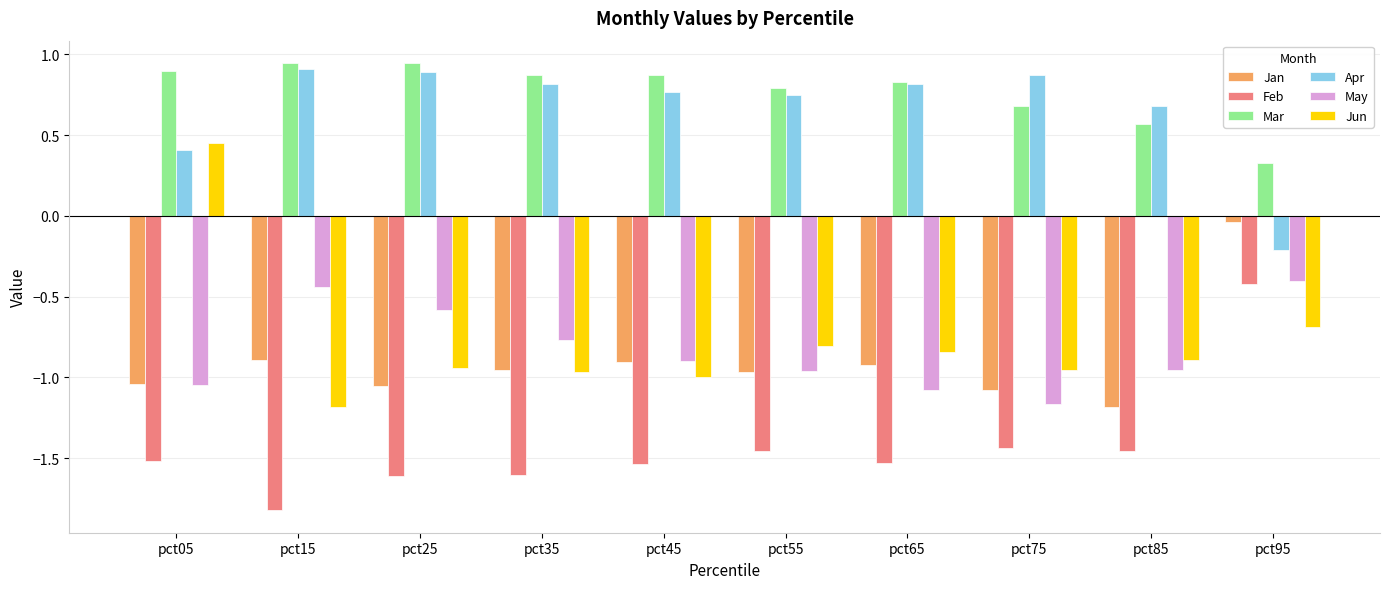

How many positive values does the Jun series have?

1